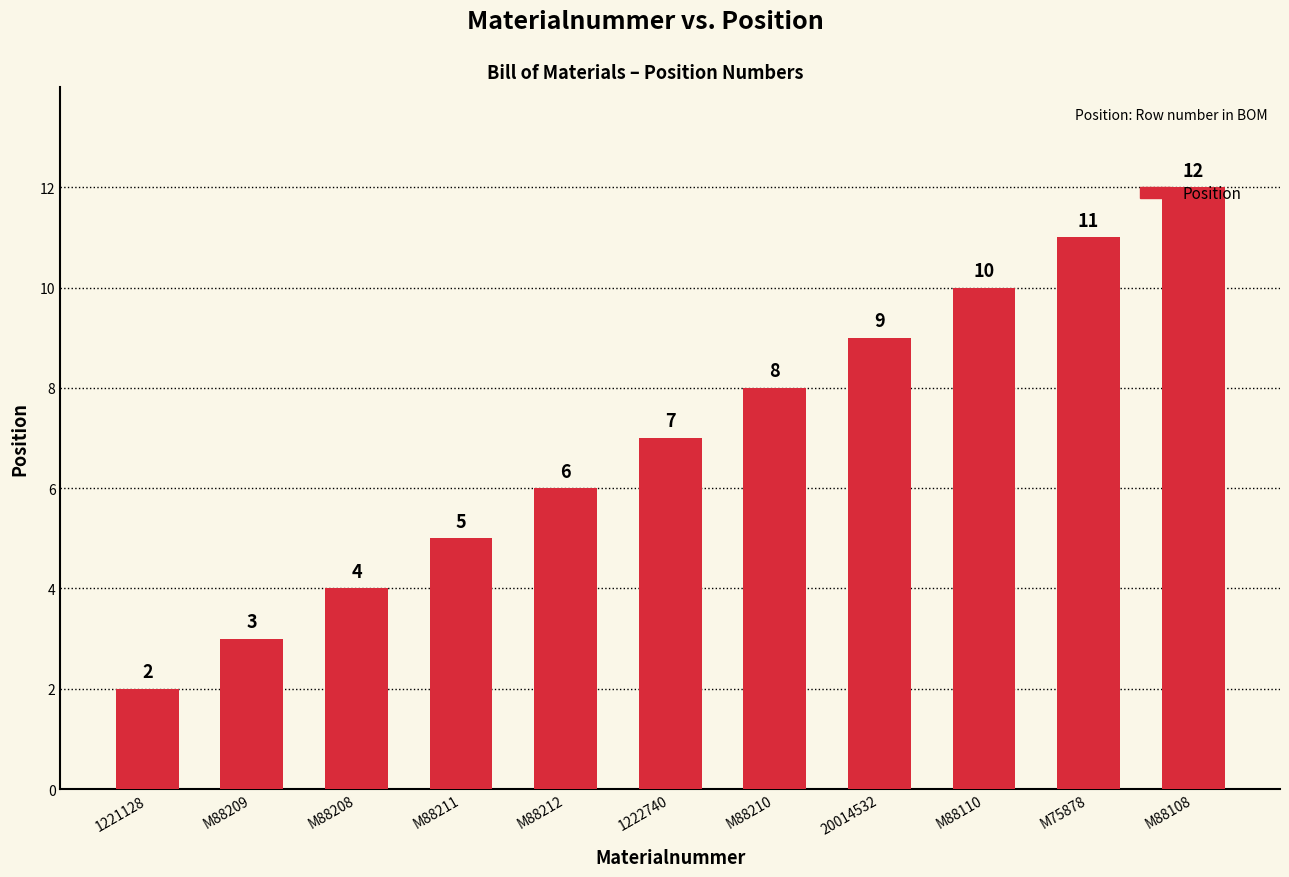

What is the smallest value displayed?

2